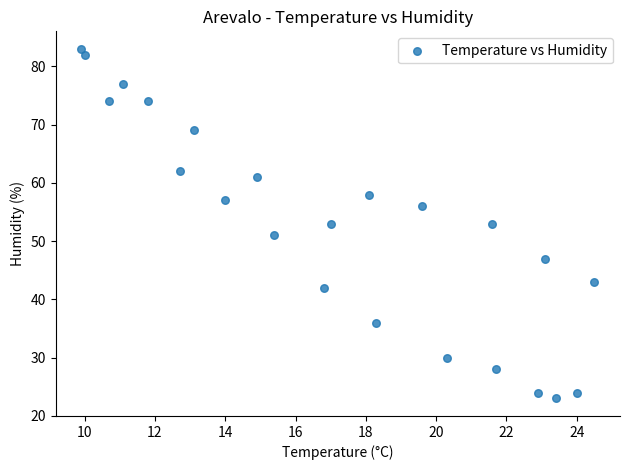

What is the range of Y values (max minus min)?

60